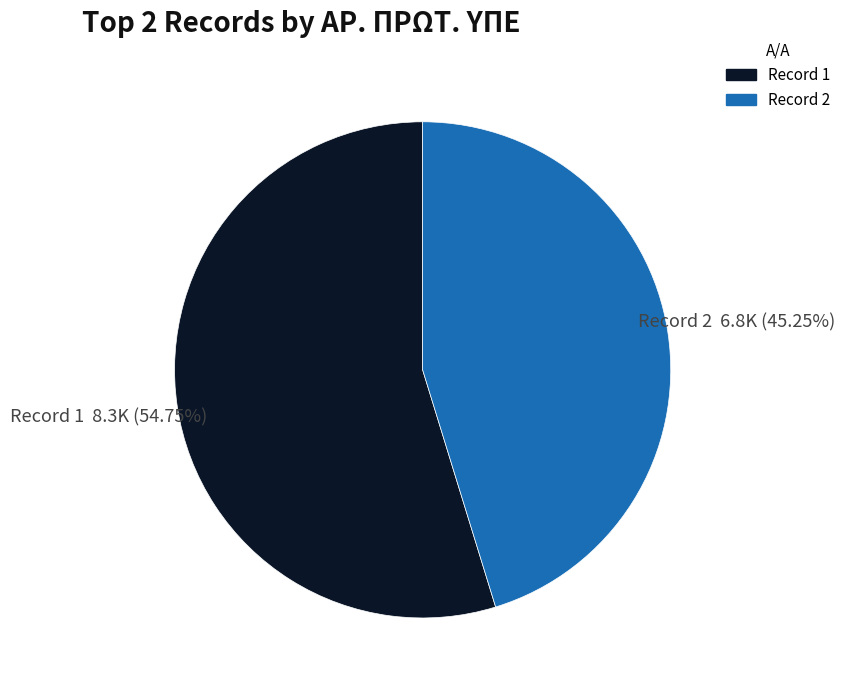

Is there a majority slice in this chart?

Yes